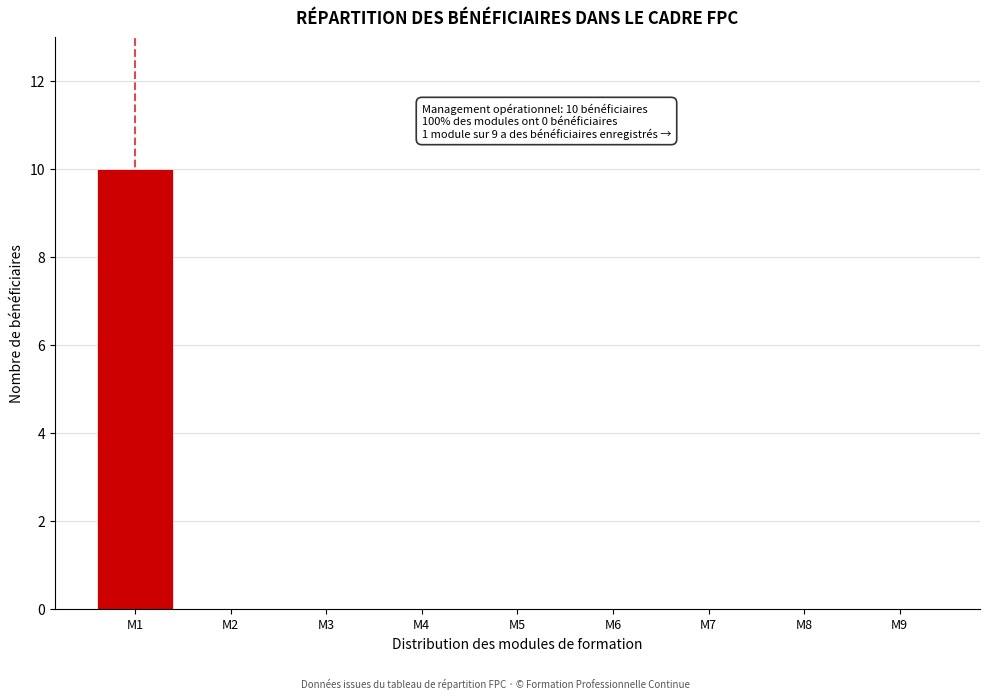

Reading left to right, transcribe all the data shown in this chart.

M1=10	M2=0	M3=0	M4=0	M5=0	M6=0	M7=0	M8=0	M9=0